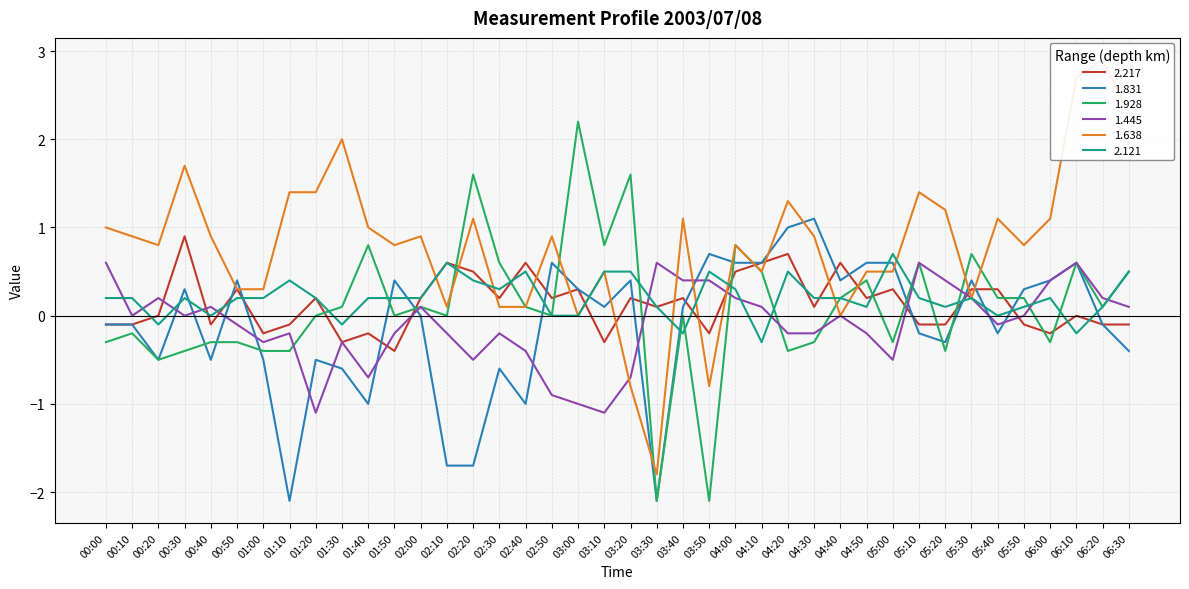

Between 00:20 and 01:10, which series saw the biggest shift?

1.831